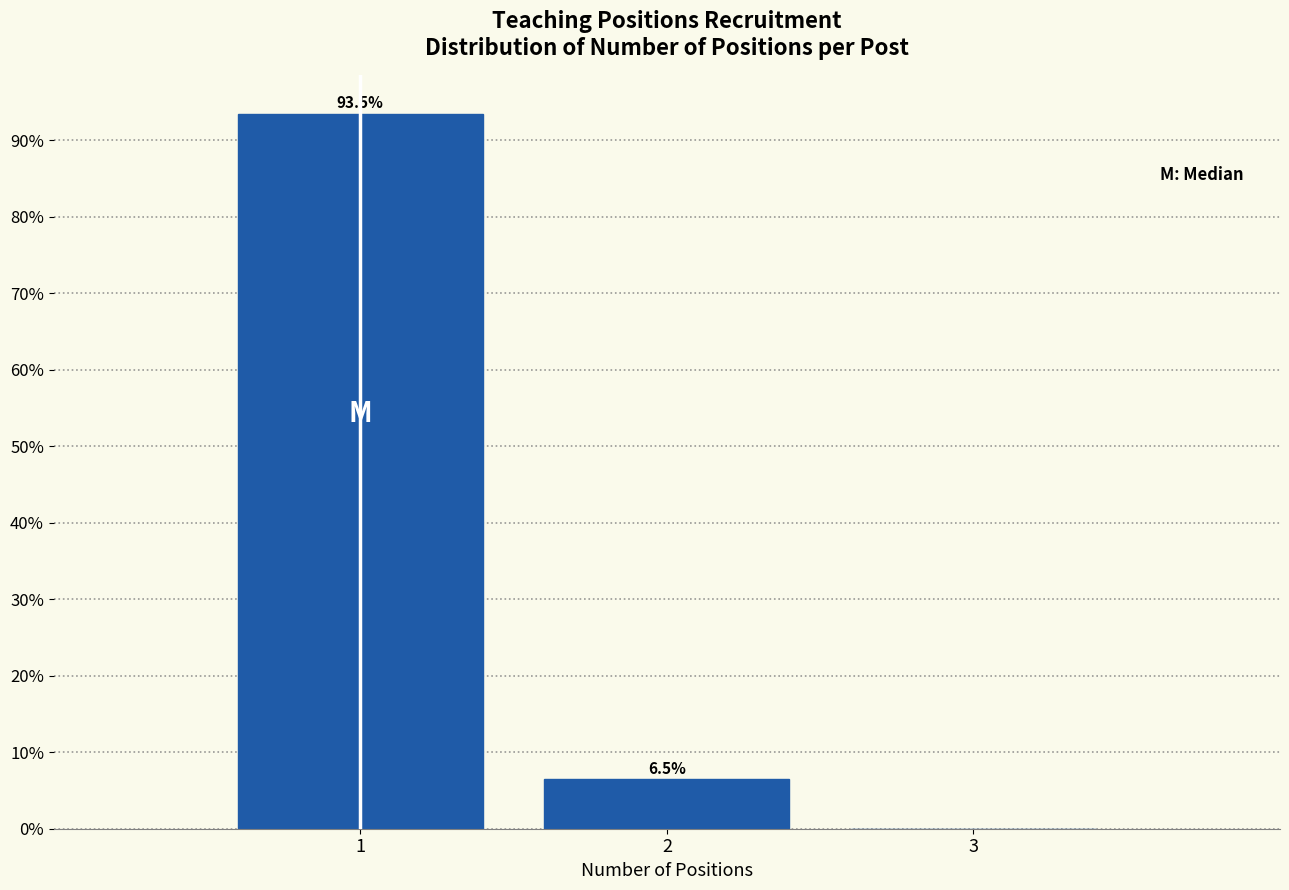

Which range on the x-axis has the tallest bar?

0.5 to 1.5